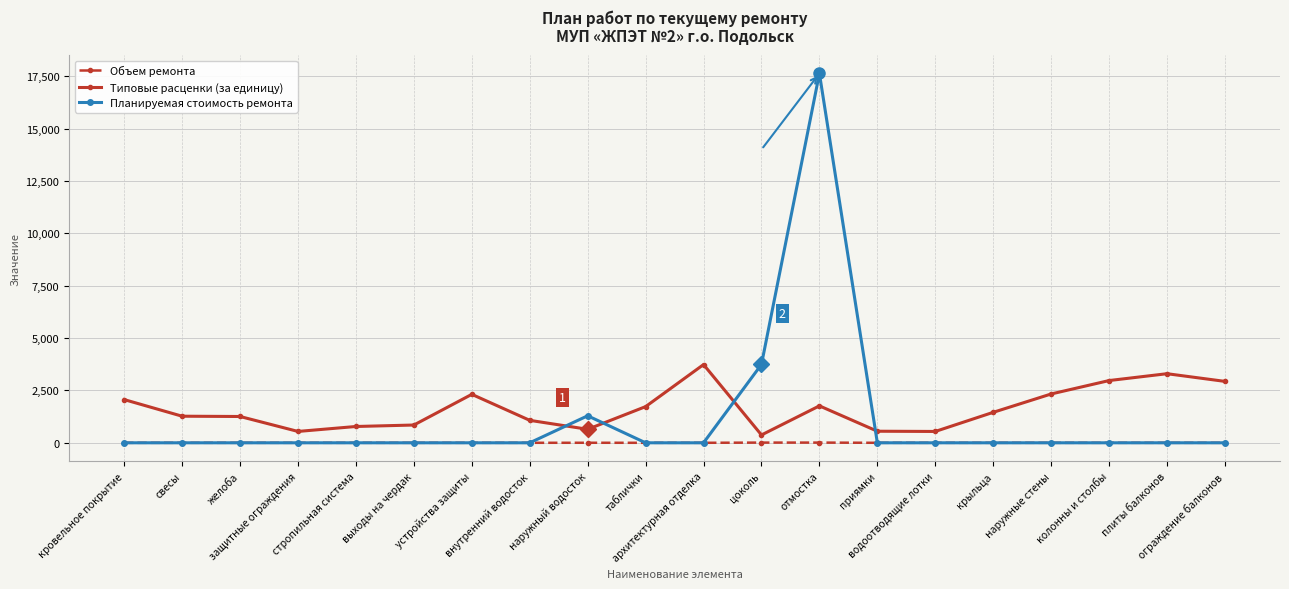

At which category is the sum across all series the highest?

отмостка